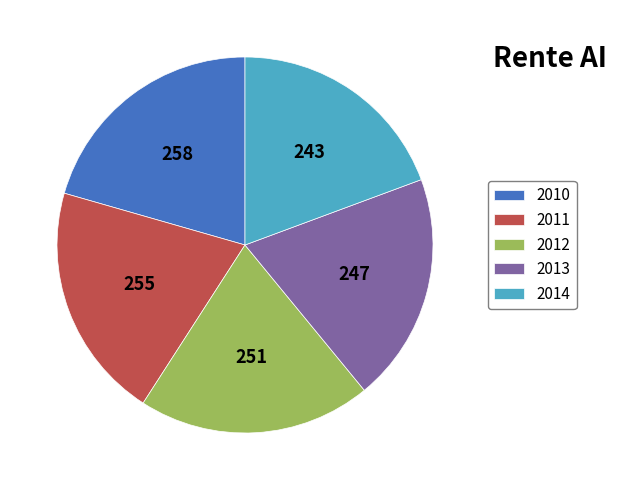

Does 2012 represent more than half of the total?

No